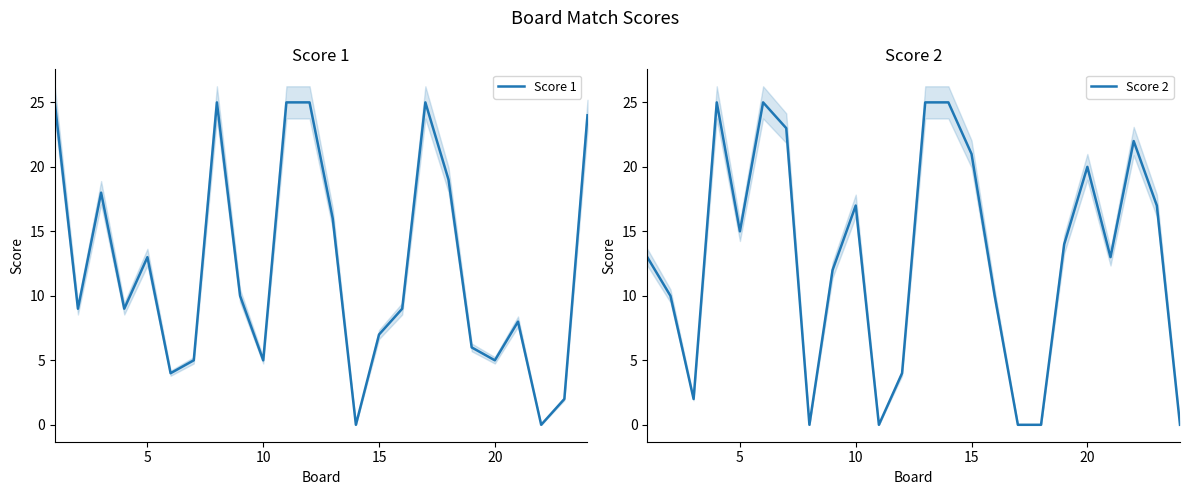

The Score 1 series shows 5 at 20. True or false?

True